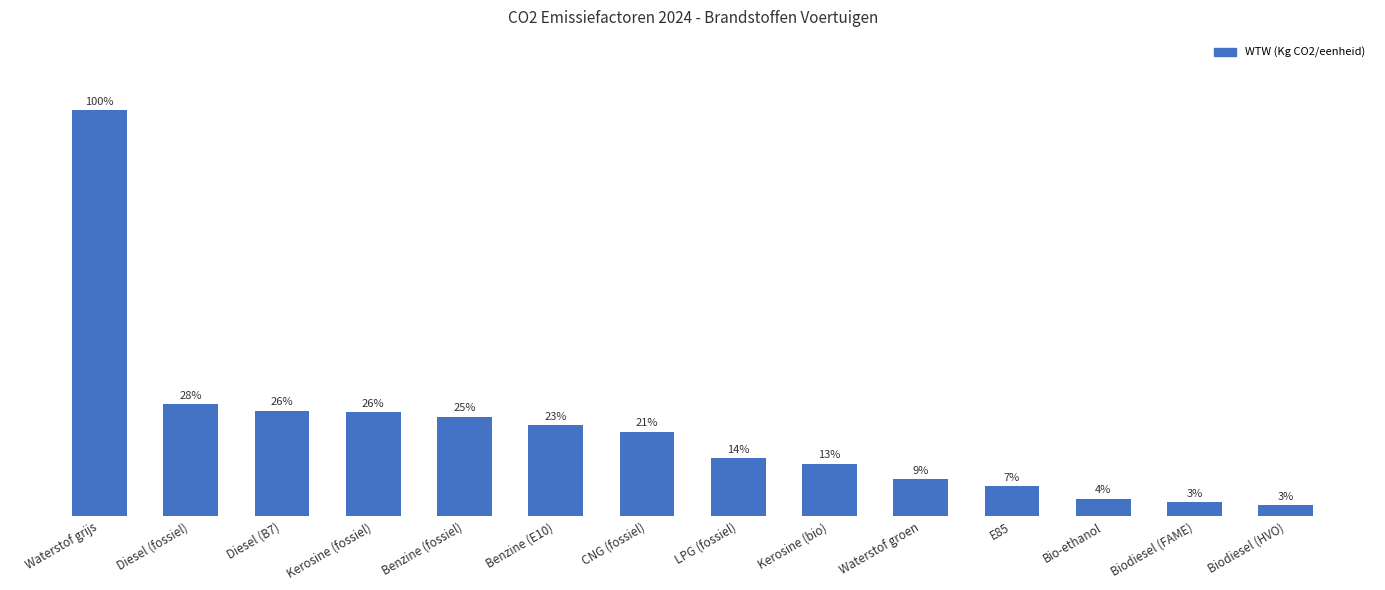

List the labels in order of value, smallest first.

Biodiesel (HVO), Biodiesel (FAME), Bio-ethanol, E85, Waterstof groen, Kerosine (bio), LPG (fossiel), CNG (fossiel), Benzine (E10), Benzine (fossiel), Kerosine (fossiel), Diesel (B7), Diesel (fossiel), Waterstof grijs